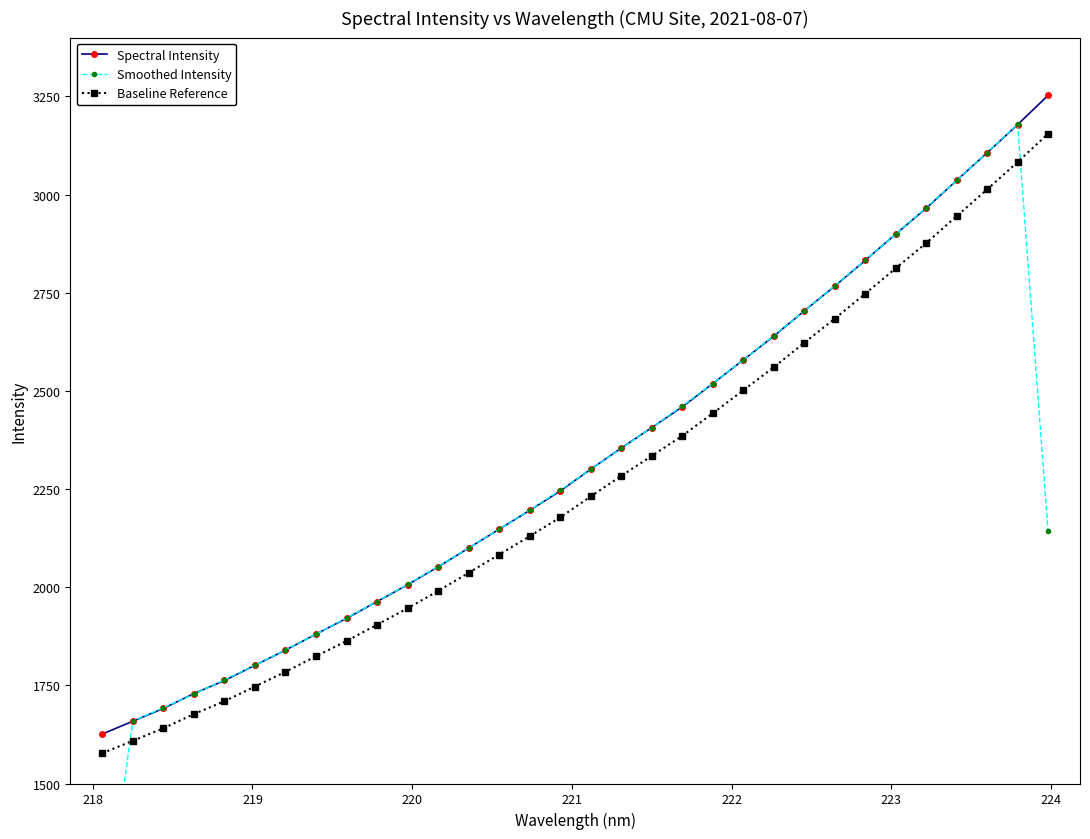

What is the minimum value for Spectral Intensity?

1625.9